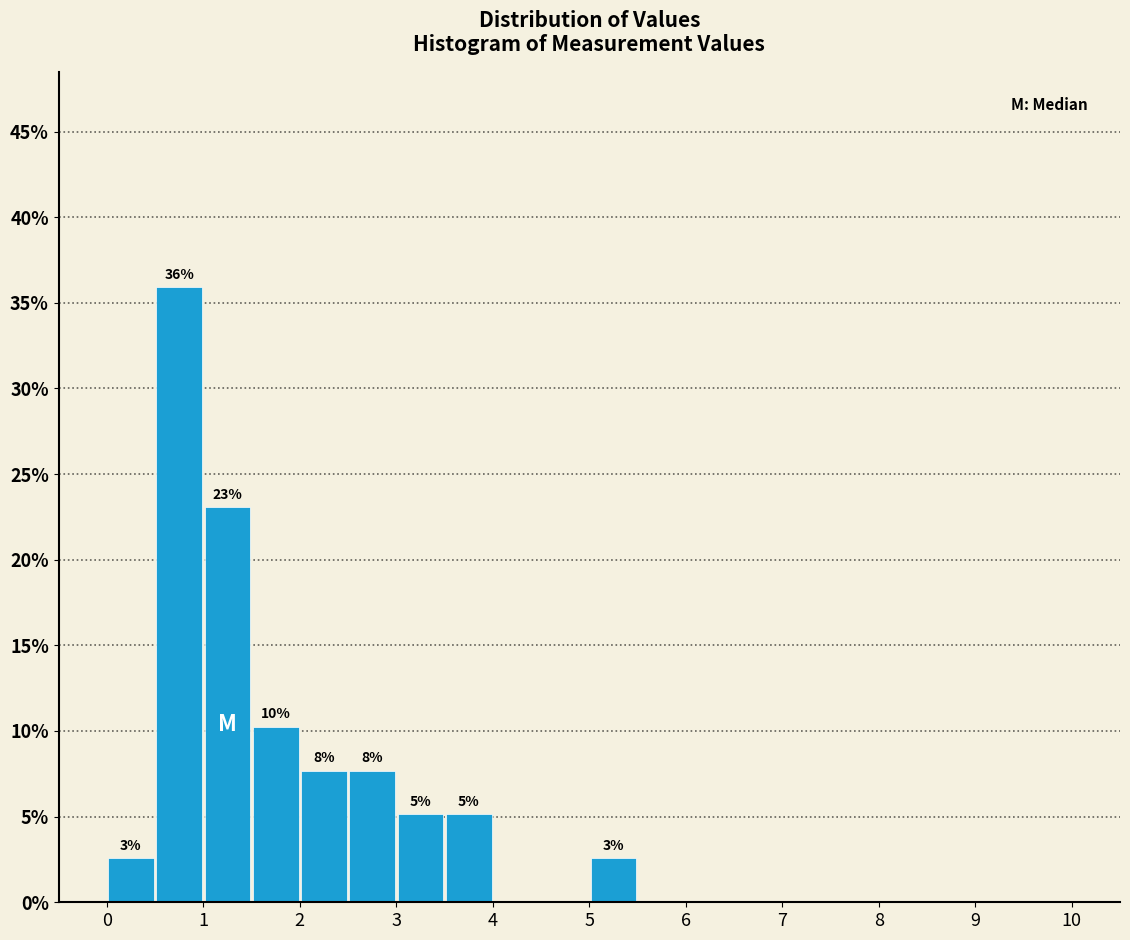

Which range on the x-axis has the tallest bar?

0.5 to 1.0